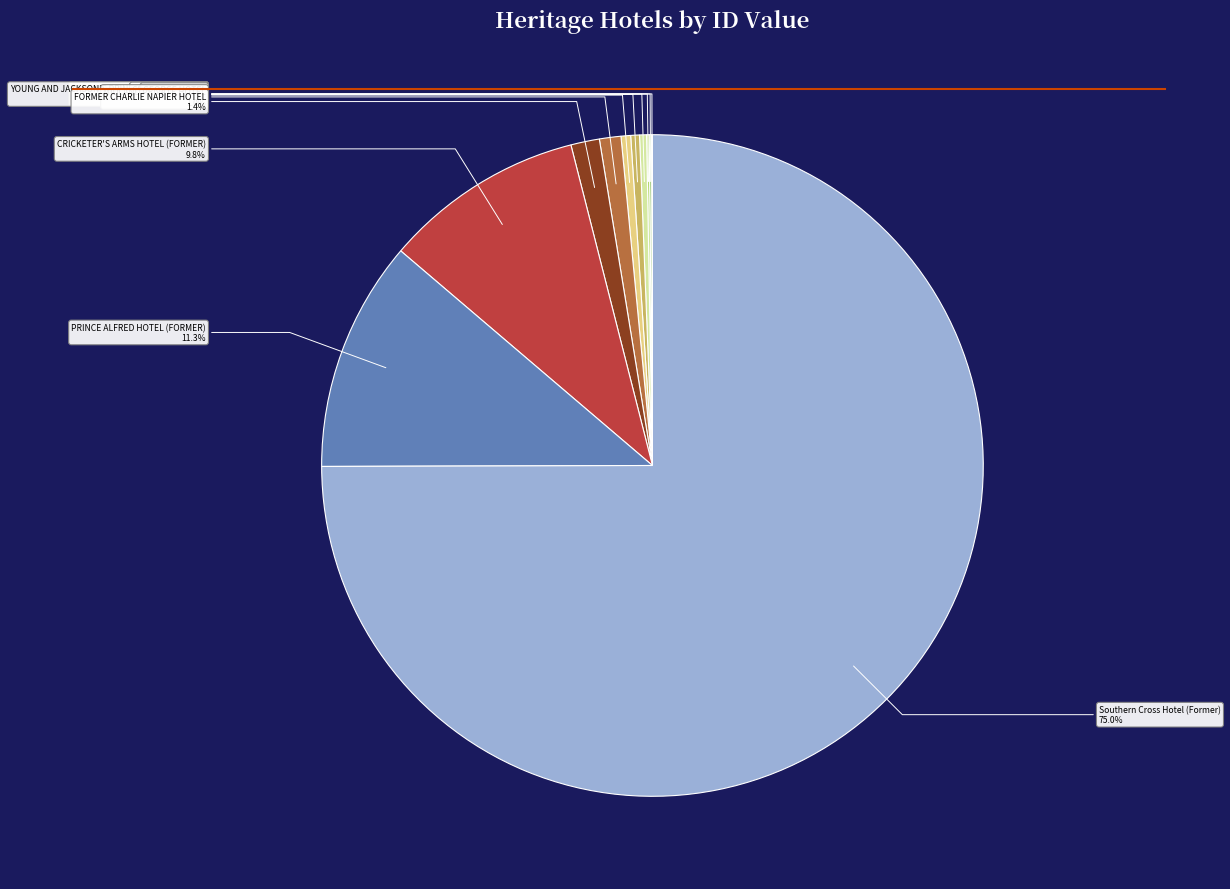

What is the ratio of the value at GEORGE HOTEL to the value at CRITERION HOTEL?

1.1